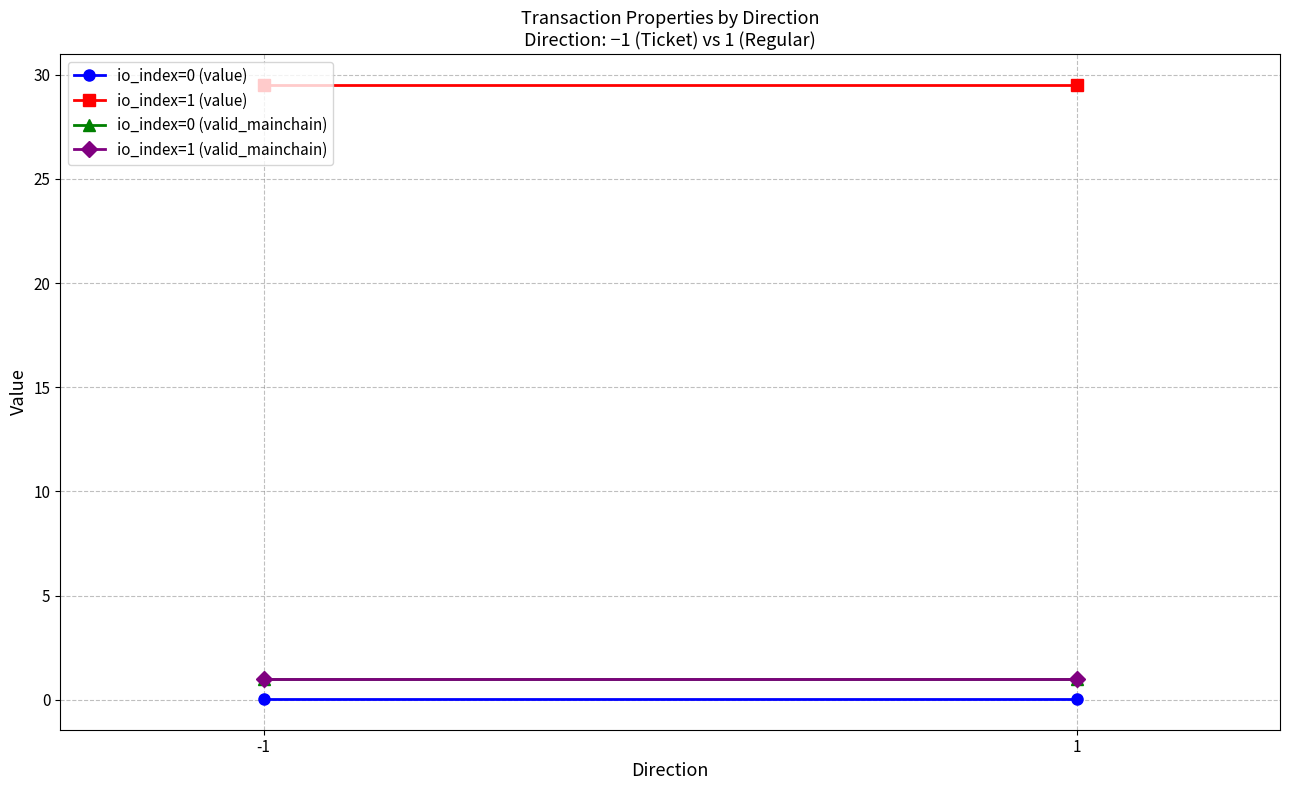

How many lines are shown in the chart?

4